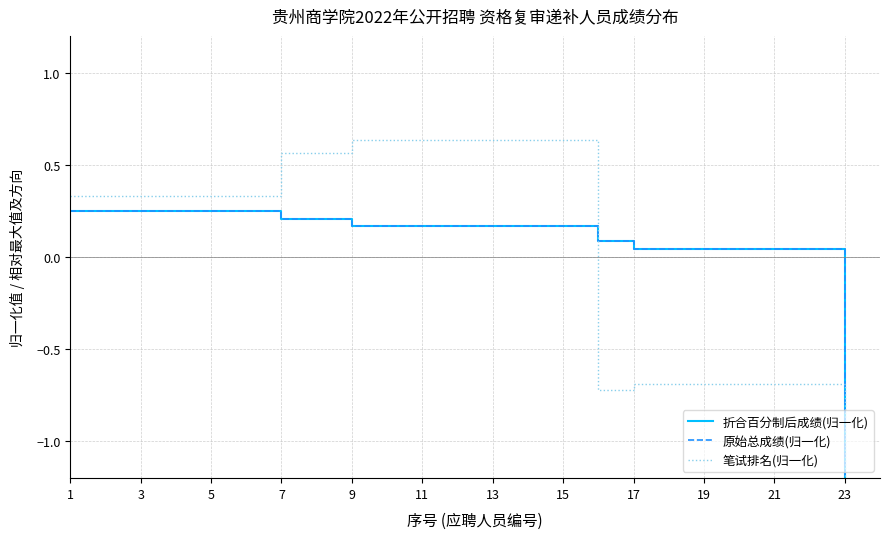

Which category has the highest value in the 原始总成绩(归一化) series?

1